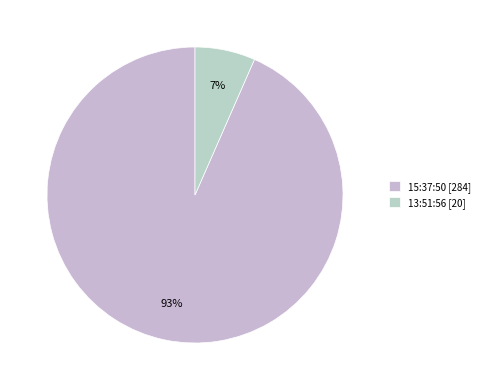

What is the smallest slice in the pie chart?

13:51:56